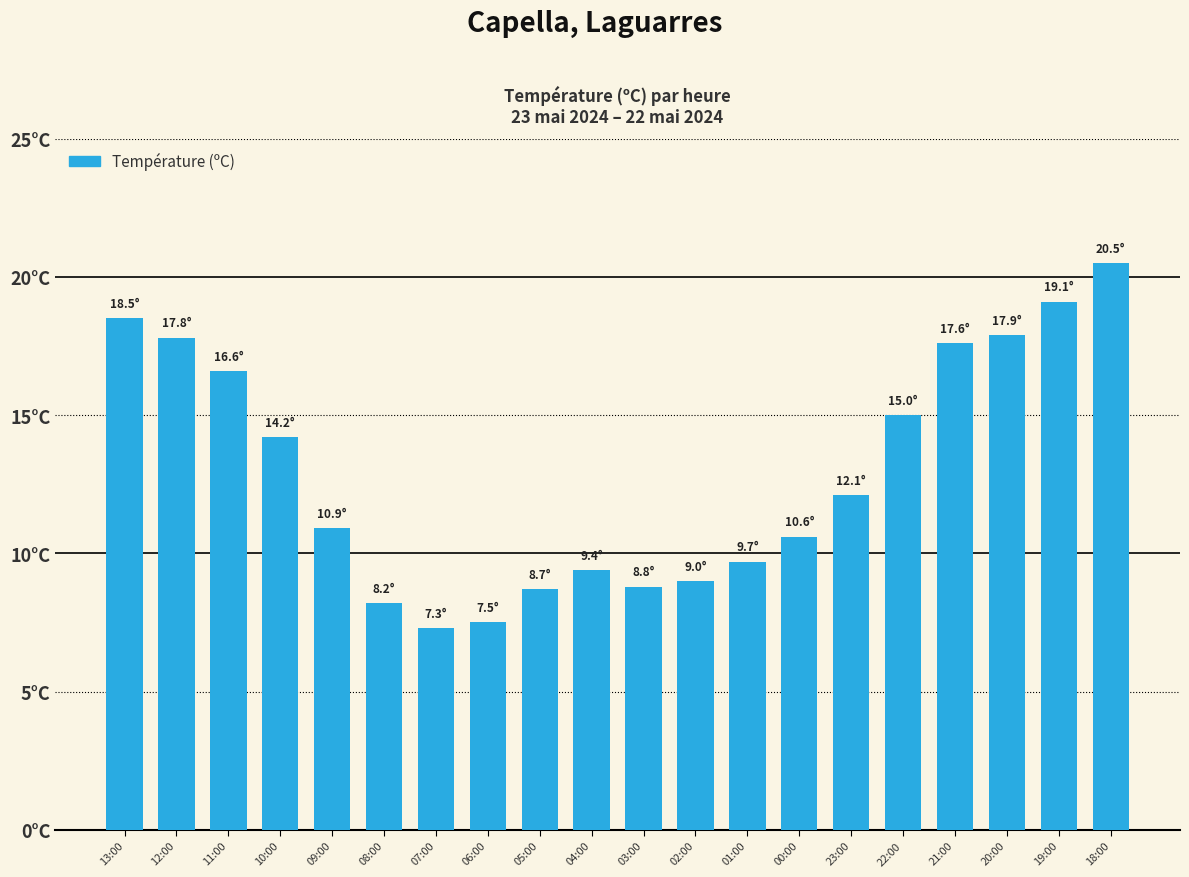

Does the chart contain any negative values?

No